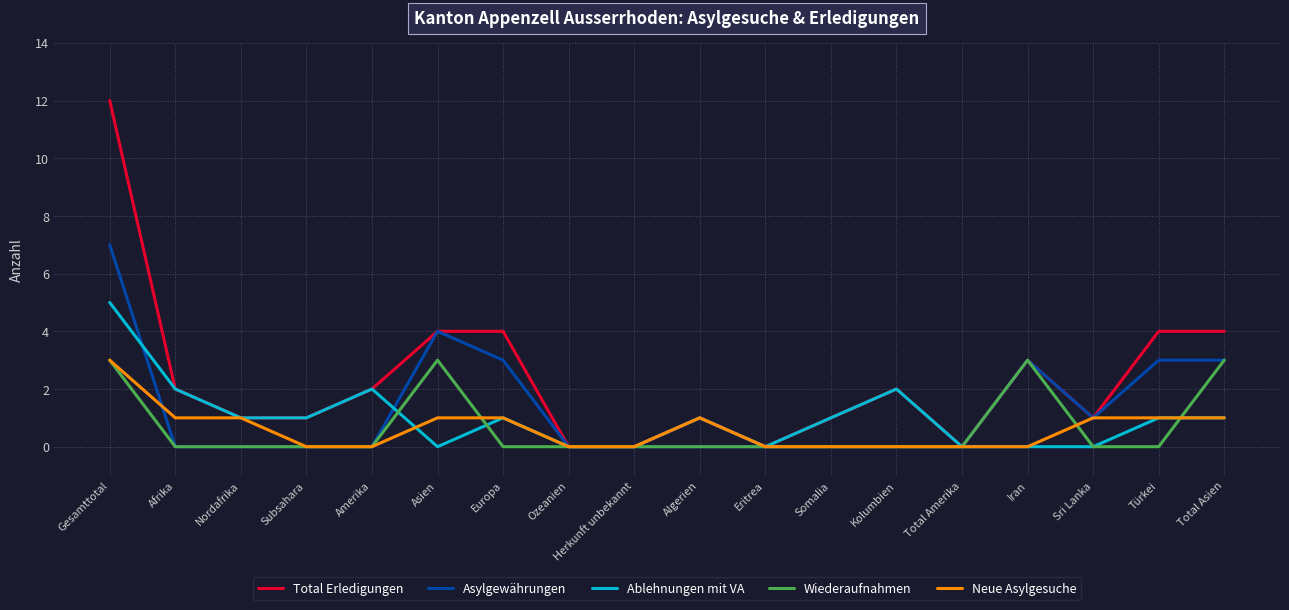

Is it true that Neue Asylgesuche equals 1 at Nordafrika?

True